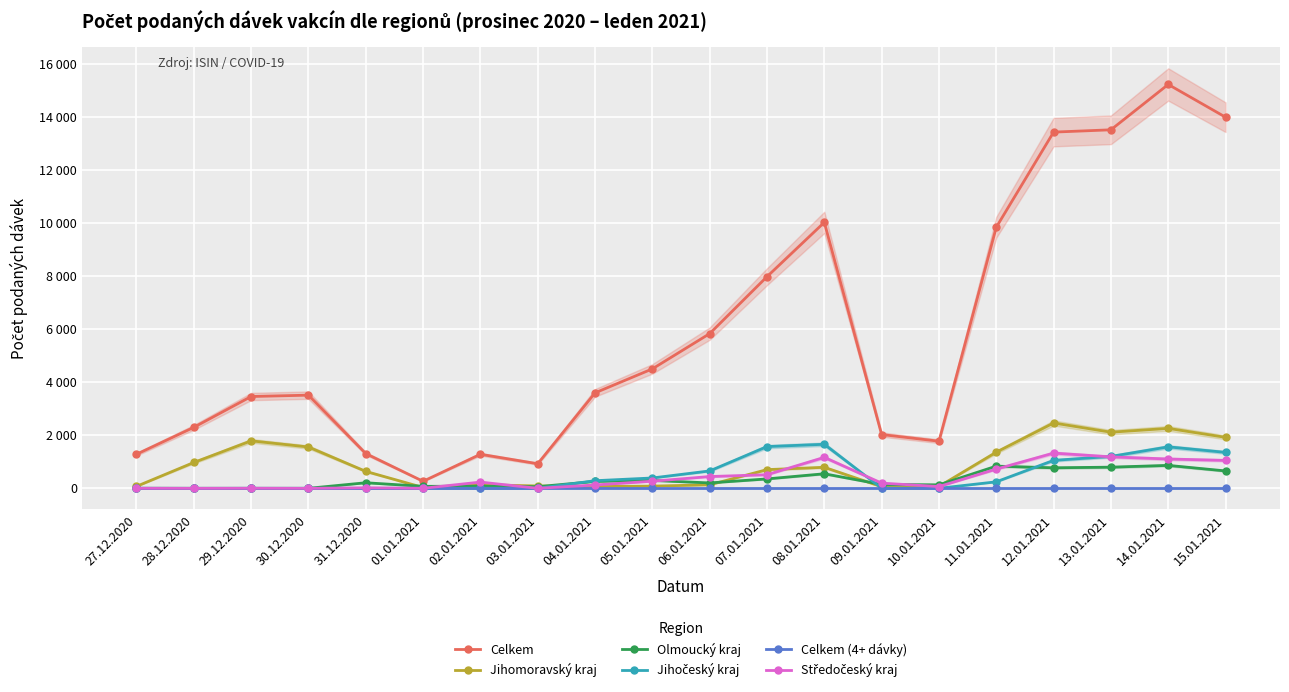

What is the difference between the maximum and second lowest values in the Olmoucký kraj series?

865